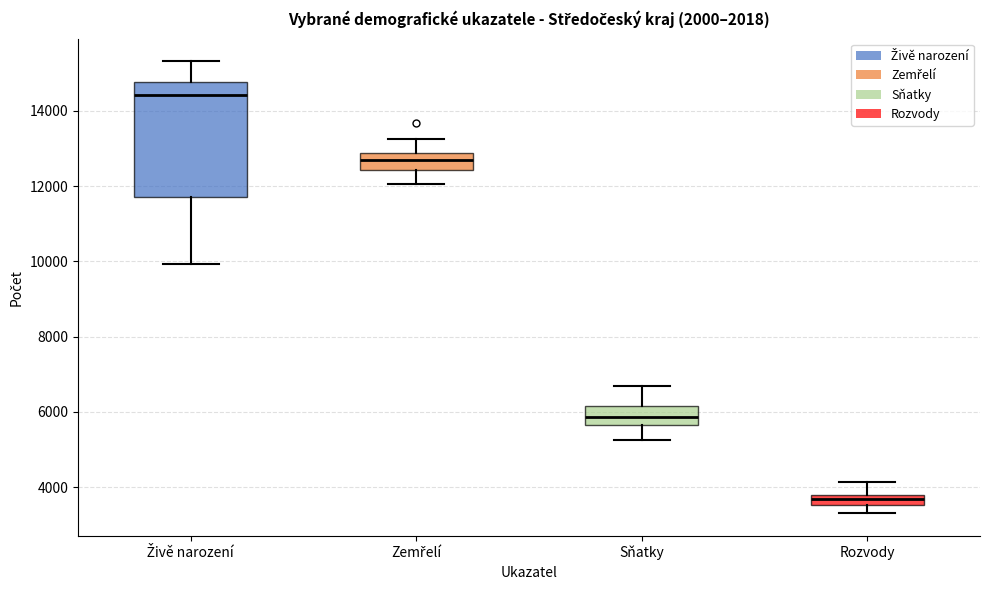

Comparing the boxes themselves (not the whiskers), which one is the tallest?

Živě narození